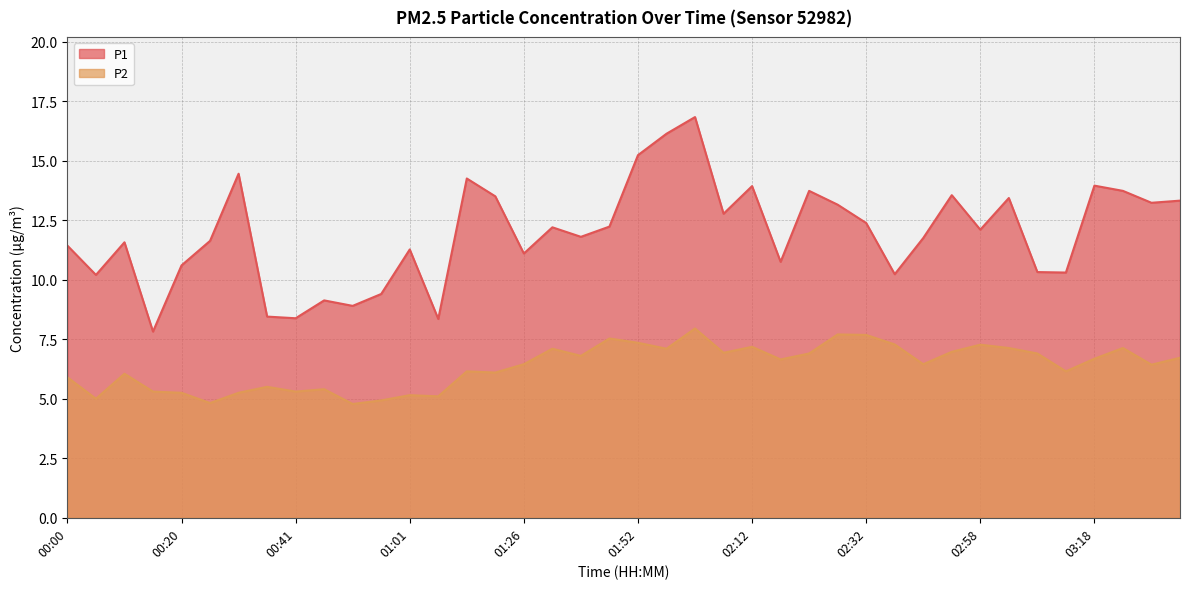

True or false: P1 and P2 cross at least once.

False